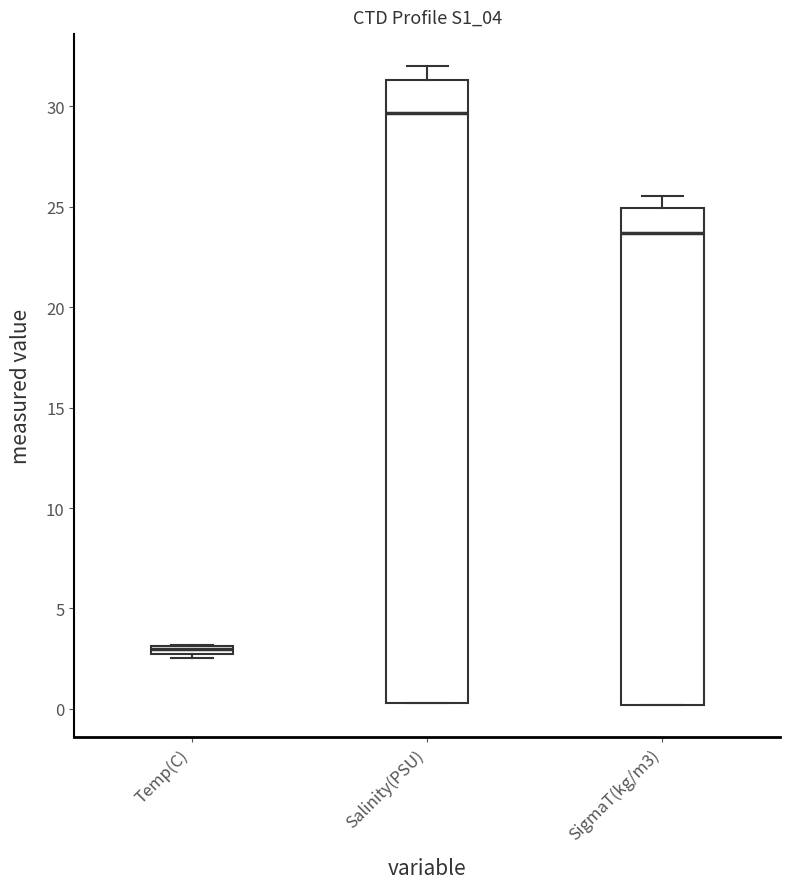

Comparing the boxes themselves (not the whiskers), which one is the tallest?

Salinity(PSU)